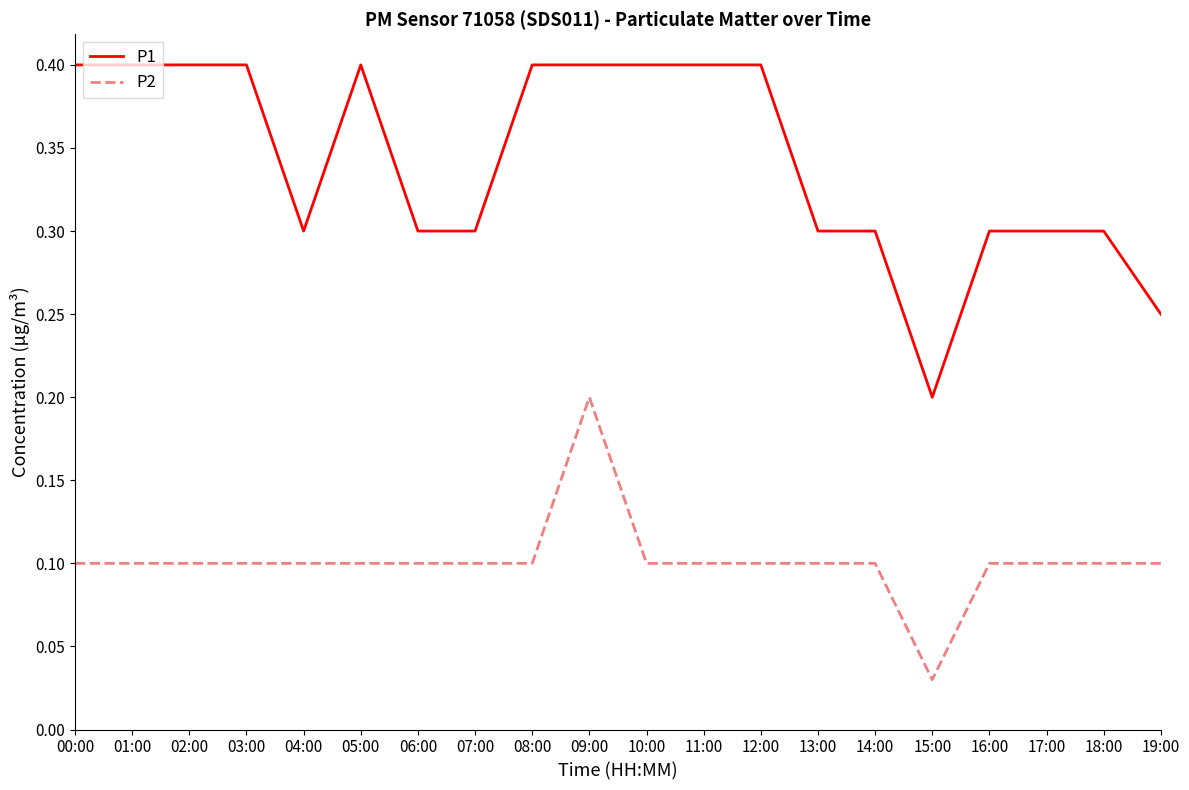

At which label is P2 closest to 0?

15:00